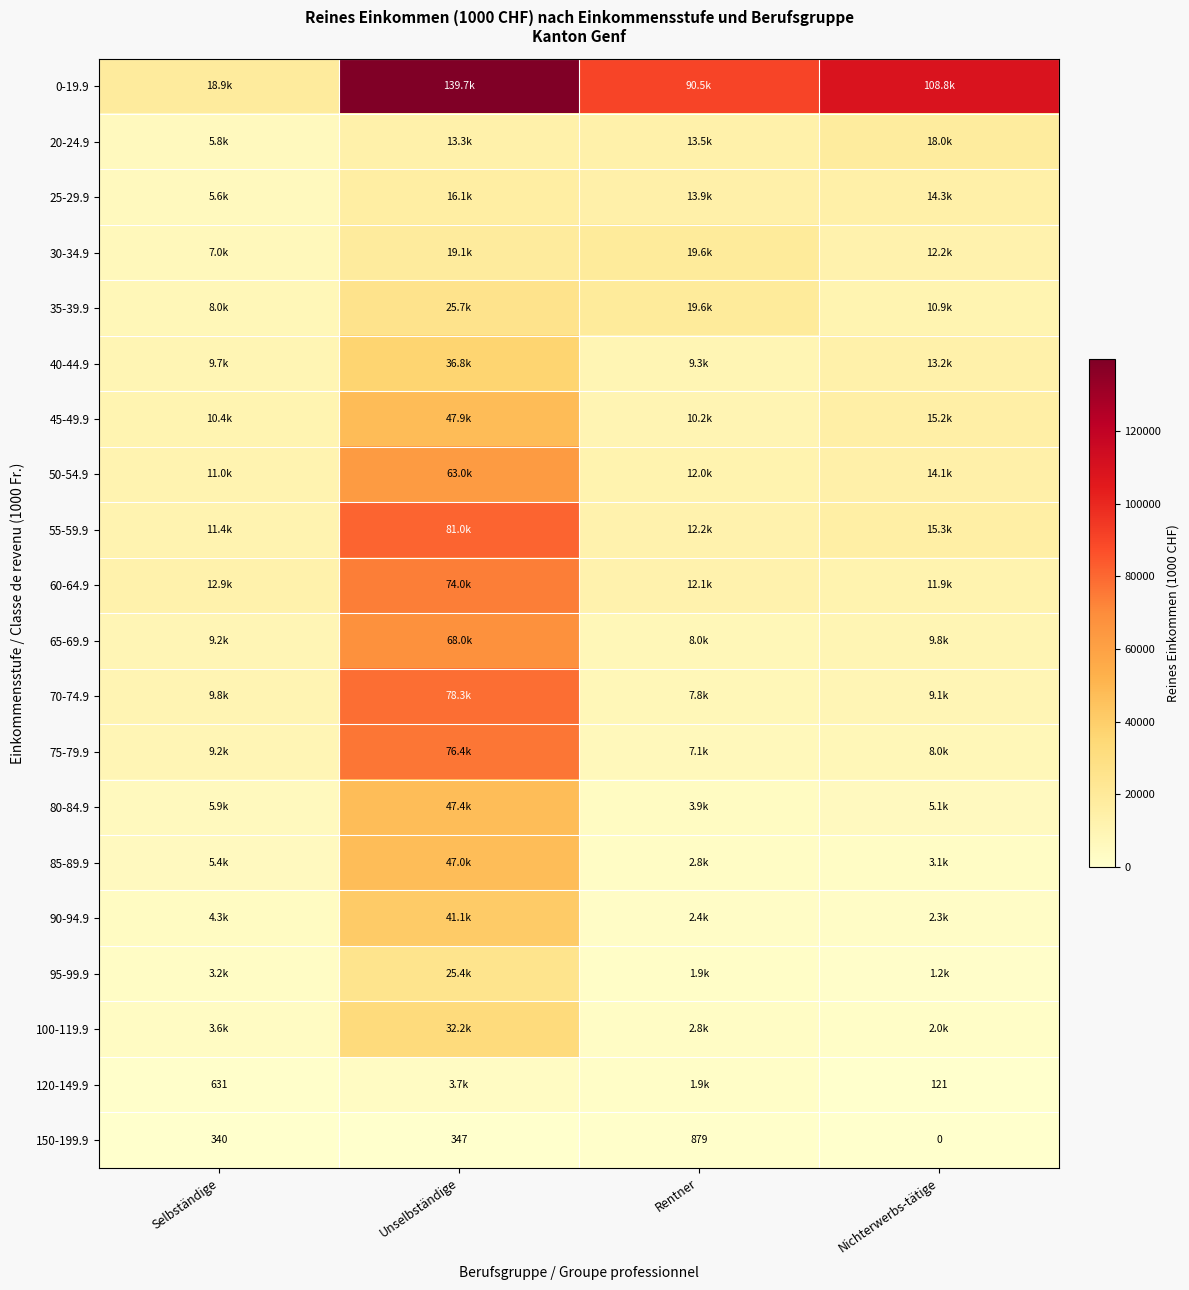

How many data points does each series have?

4